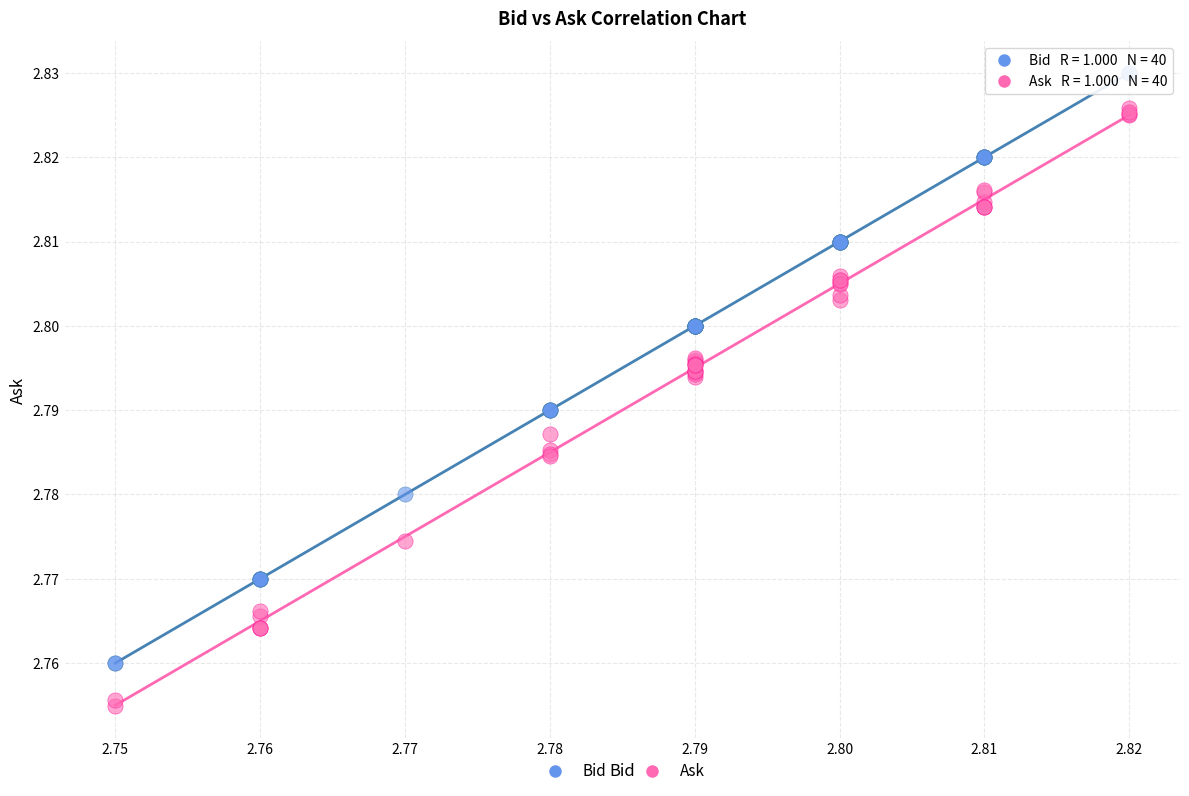

Which series contains the lowest Y value?

Ask